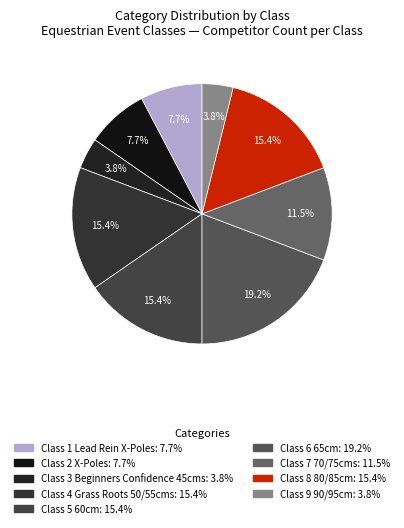

Combined, do Class 1 Lead Rein X-Poles and Class 2 X-Poles account for over 50%?

No